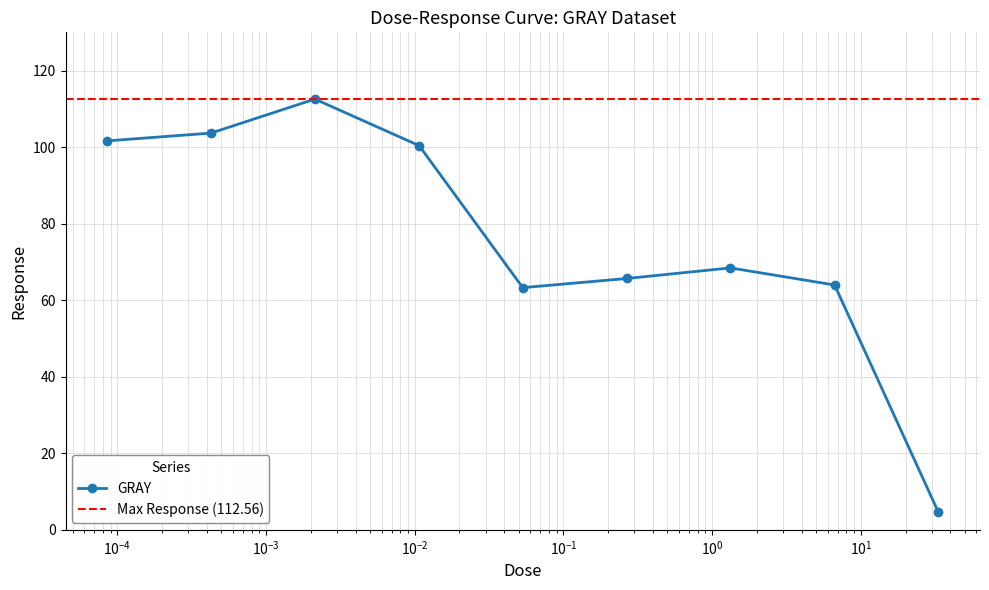

At which label is the value closest to 58?

0.0533